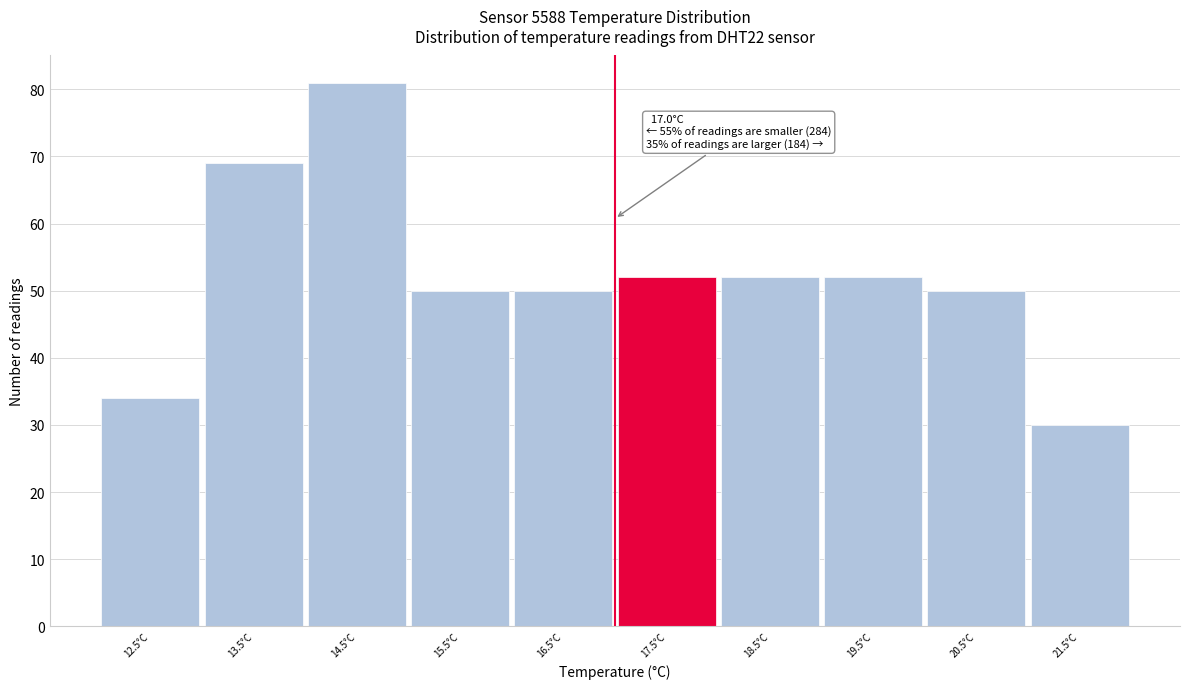

Over which range of the x-axis is the bar tallest?

14 to 15